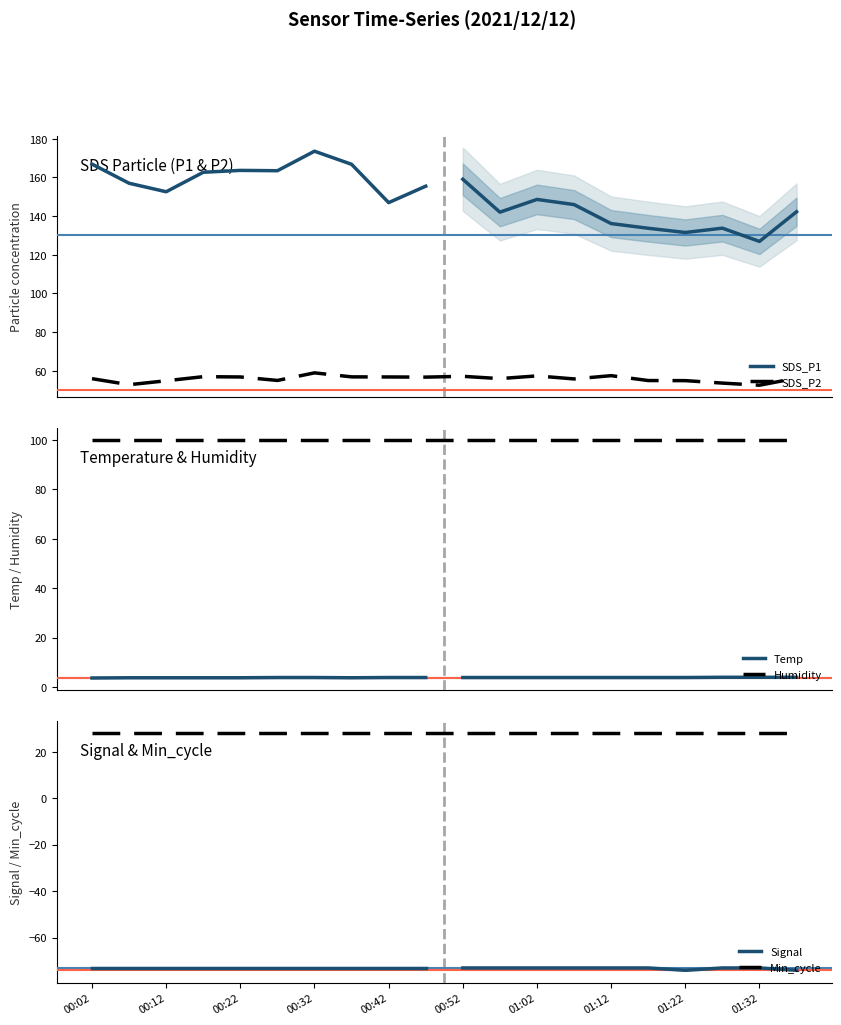

What is the greatest value displayed?

173.6